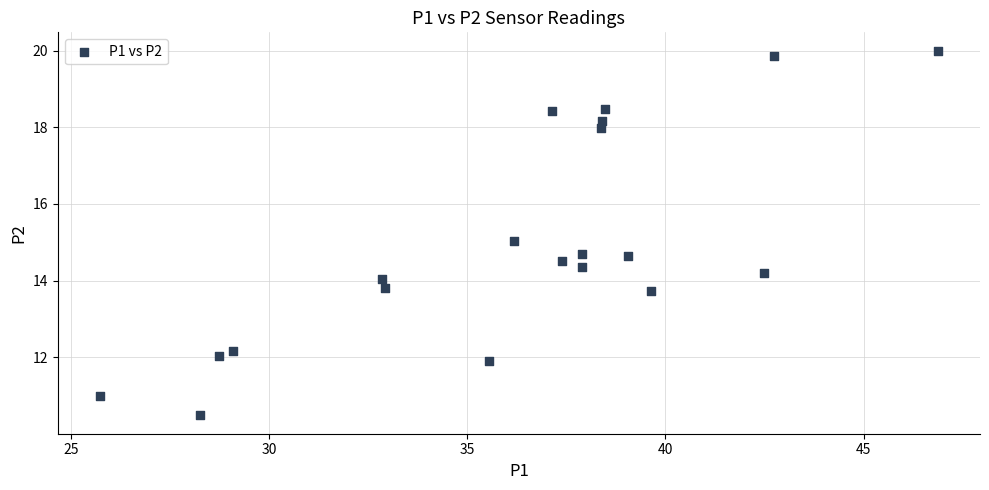

What is the range of Y values (max minus min)?

9.5